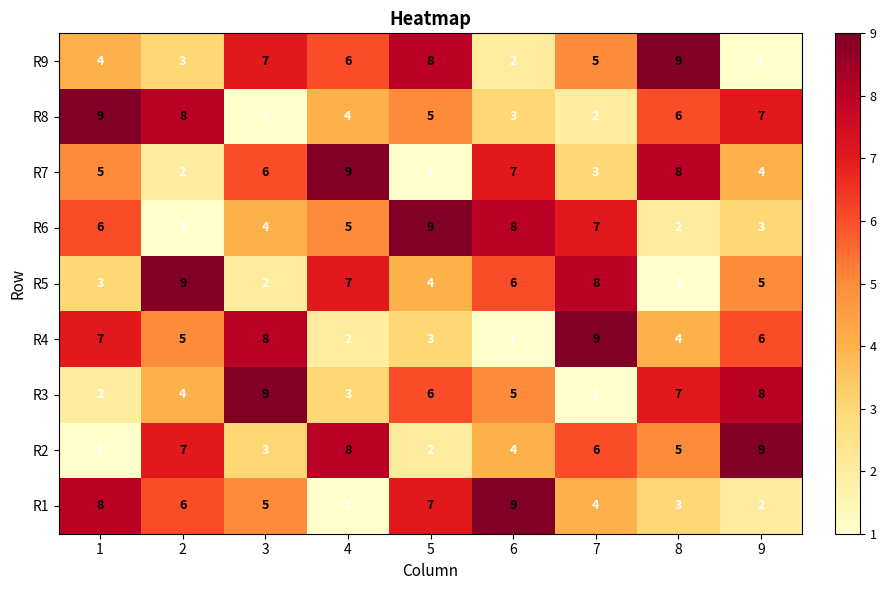

At which label does R9 first exceed 5?

3